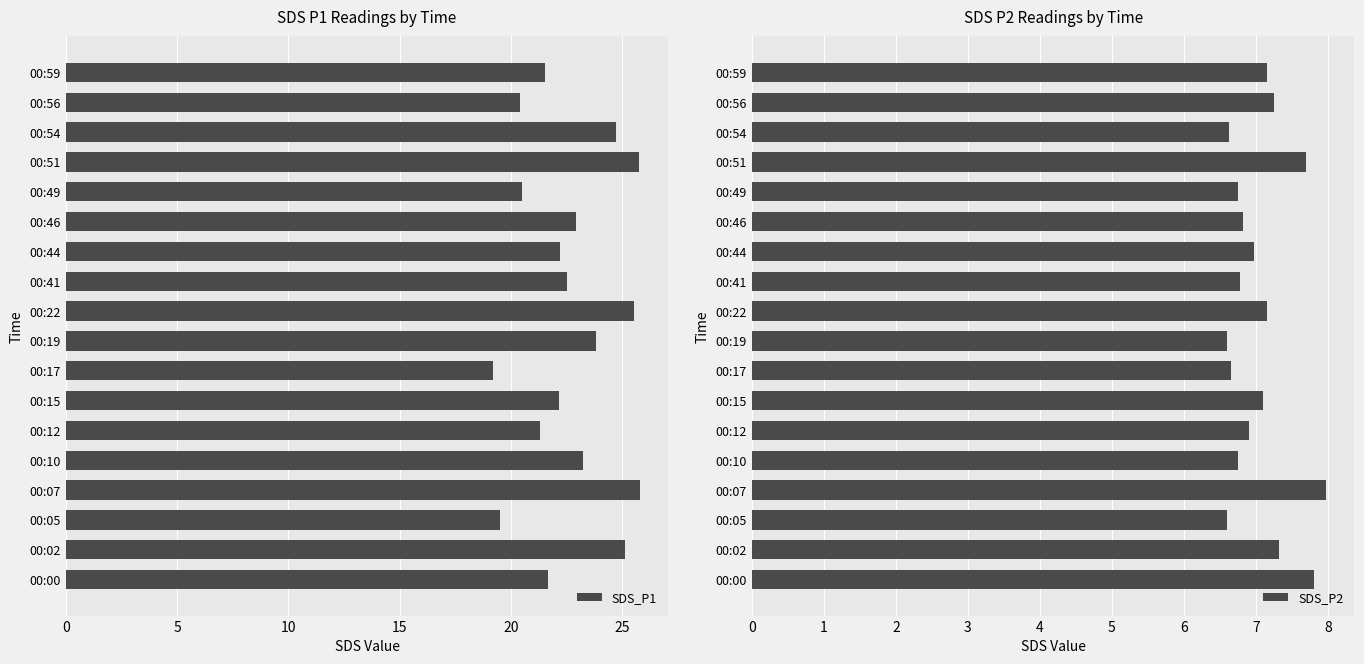

What is the difference between the maximum and minimum values in the SDS_P1 series?

6.6